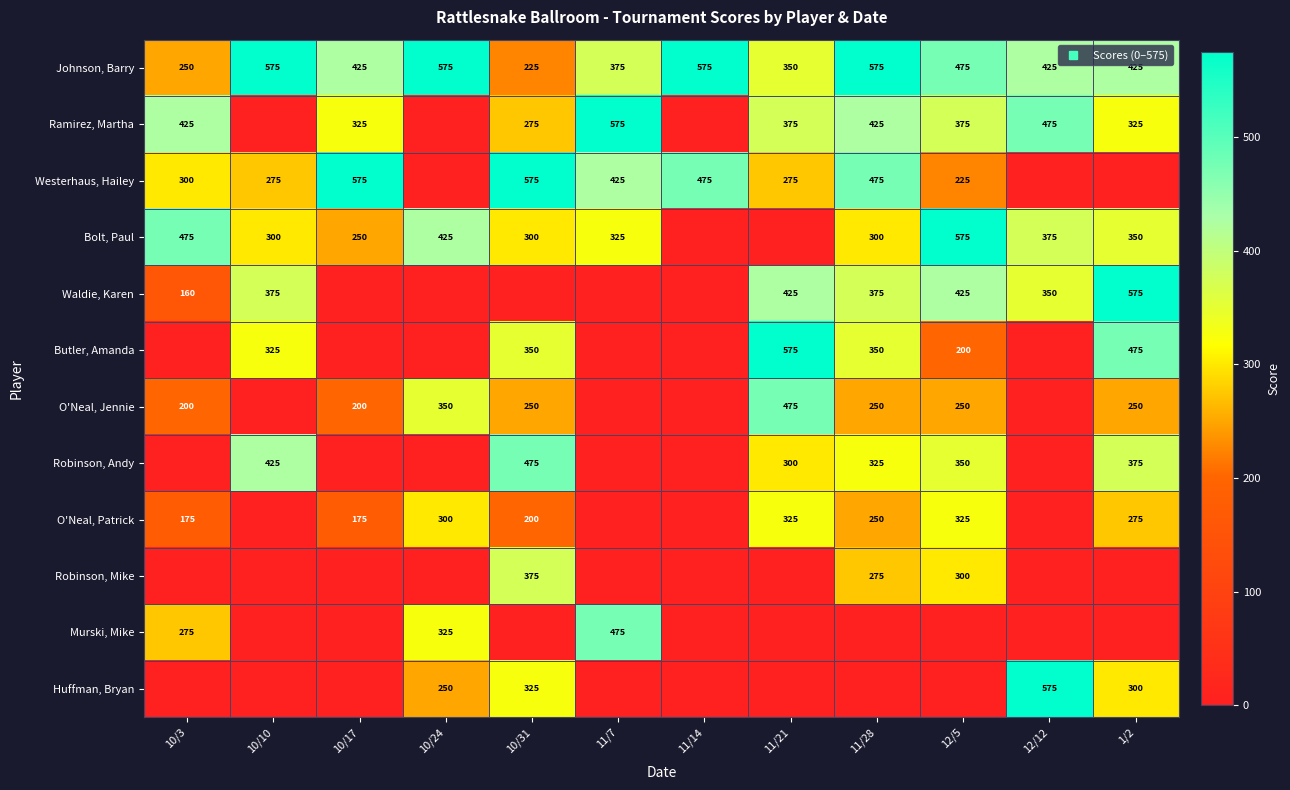

Count the number of data series in this chart.

12